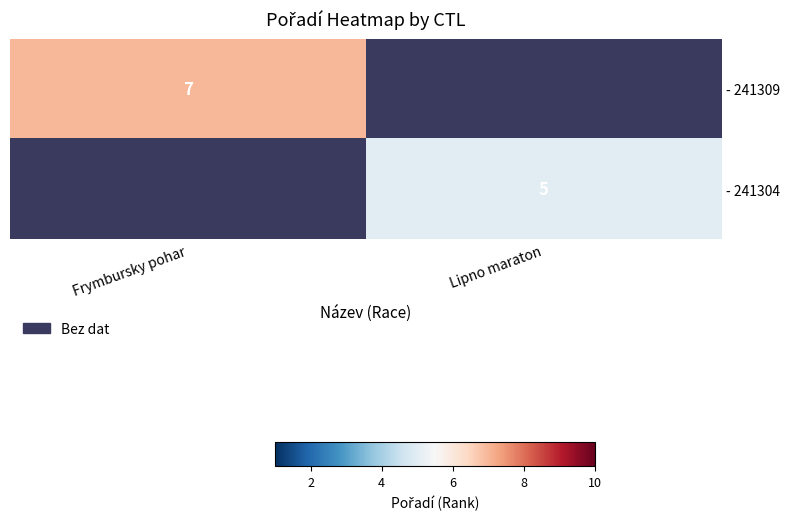

The - 241309 series shows 7 at Frymbursky pohar. True or false?

True